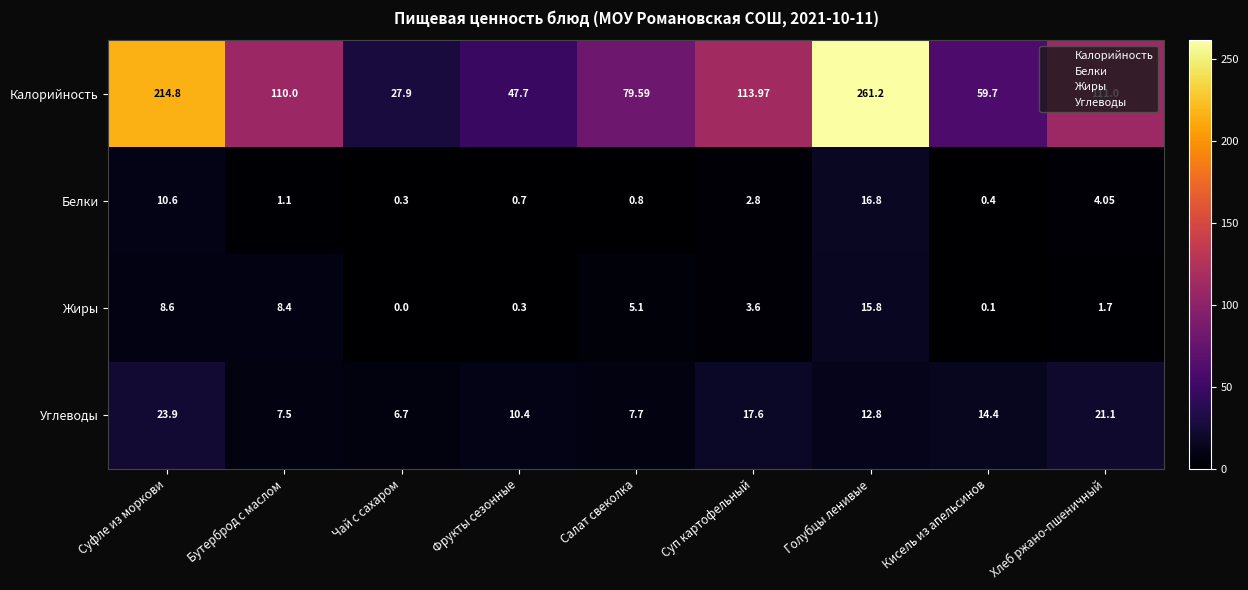

Rank the series by their maximum value, from lowest to highest.

Жиры, Белки, Углеводы, Калорийность